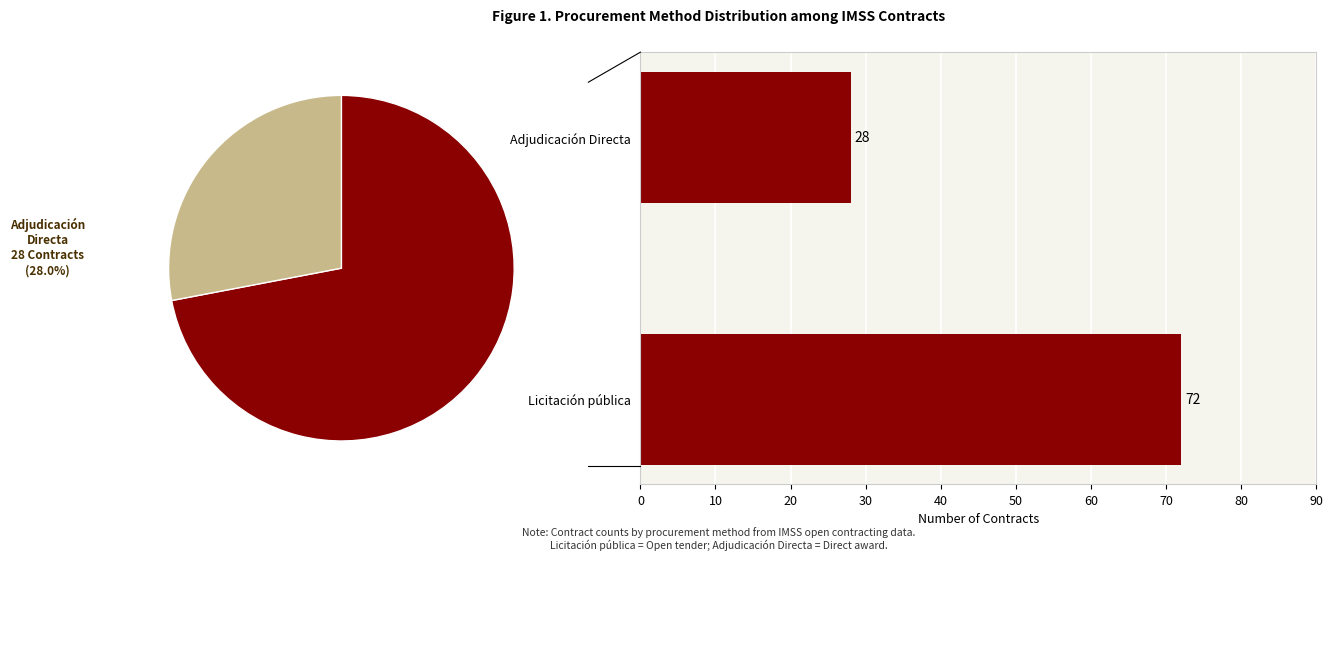

To the nearest percent, what is the average slice percentage?

50%